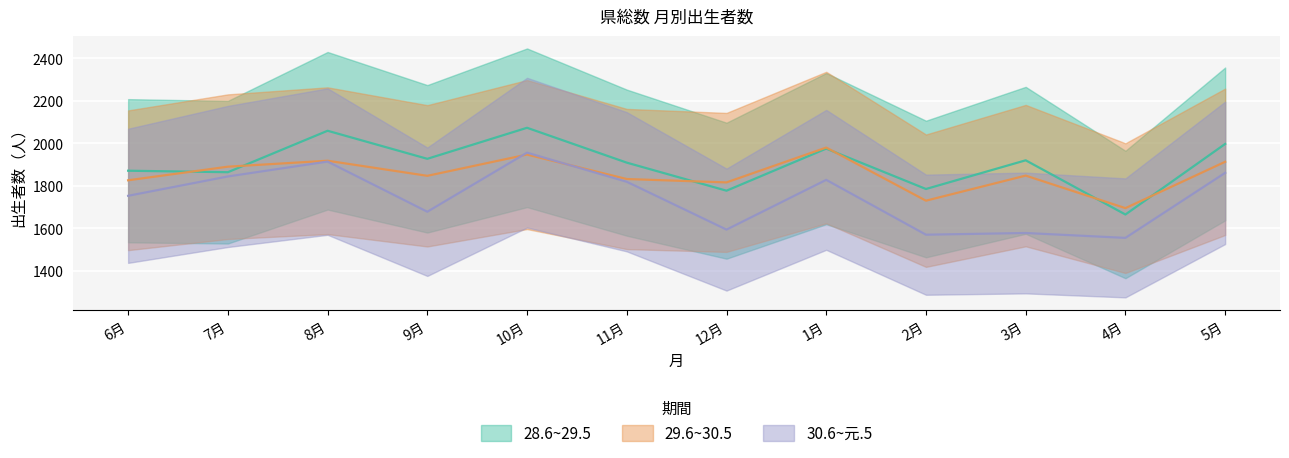

At 2月, list the series in order from largest to smallest.

28.6~29.5, 29.6~30.5, 30.6~元.5